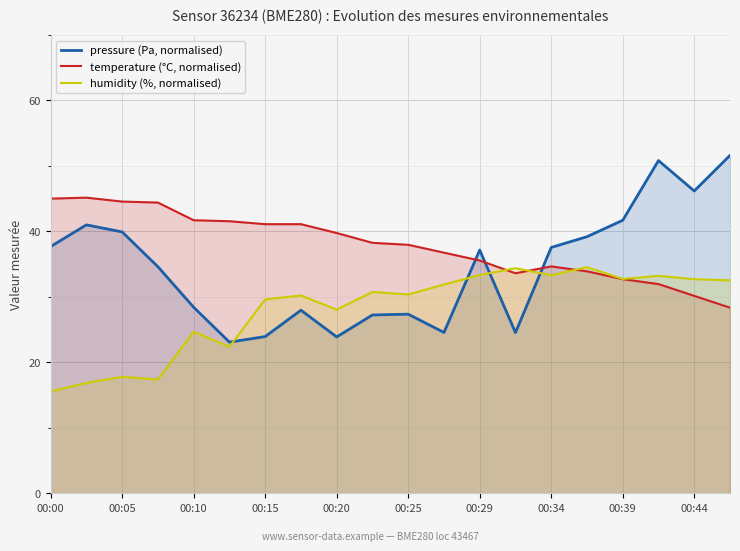

Reading right to left, list all the values displayed in this chart.

pressure (Pa, normalised): 51.6	46.2	50.8	41.7	39.2	37.5	24.5	37.1	24.6	27.4	27.2	23.9	28.0	23.9	23.1	28.4	34.6	39.9	41.0	37.7
temperature (°C, normalised): 28.4	30.2	31.9	32.7	33.9	34.6	33.6	35.6	36.7	38.0	38.3	39.7	41.1	41.1	41.5	41.7	44.4	44.5	45.2	45.0
humidity (%, normalised): 32.5	32.7	33.2	32.7	34.5	33.3	34.4	33.3	31.9	30.4	30.7	28.1	30.2	29.6	22.4	24.7	17.4	17.8	16.9	15.5